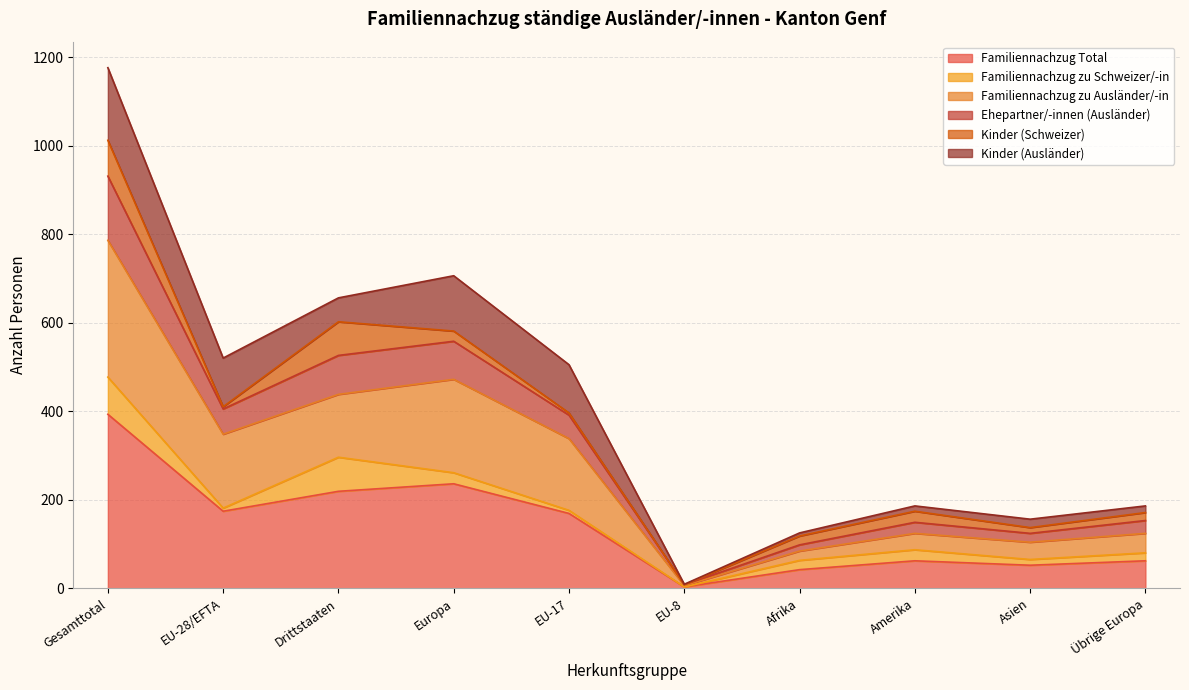

How many lines are shown in the chart?

6